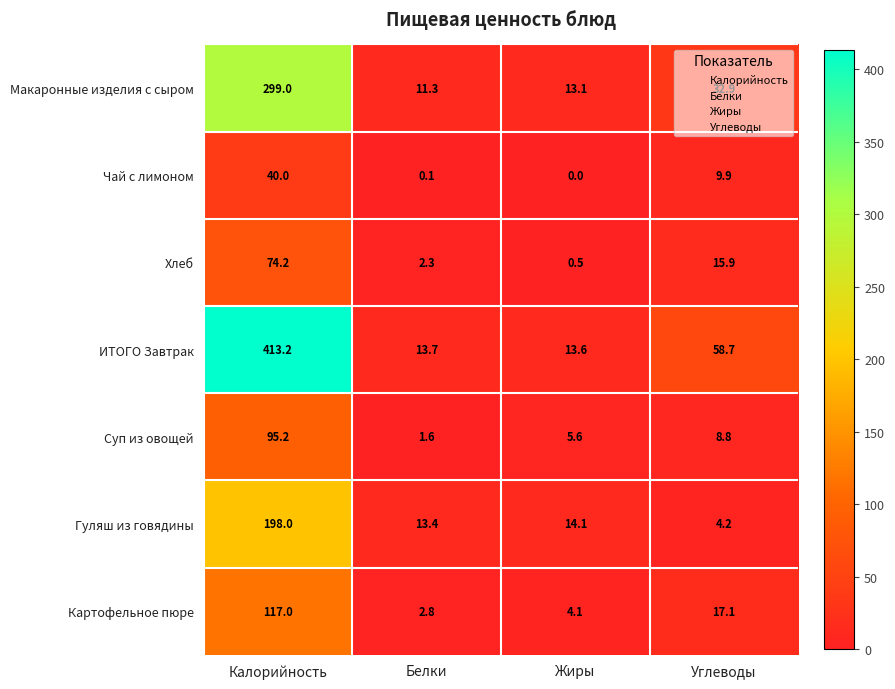

Which category has the highest value across all series?

Калорийность